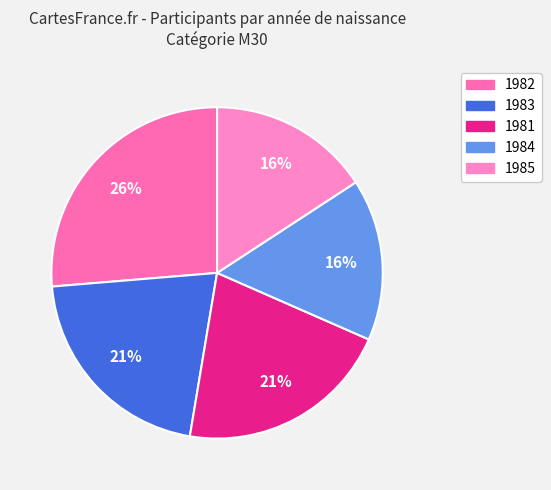

Does 1983 account for over 50% of the chart?

No